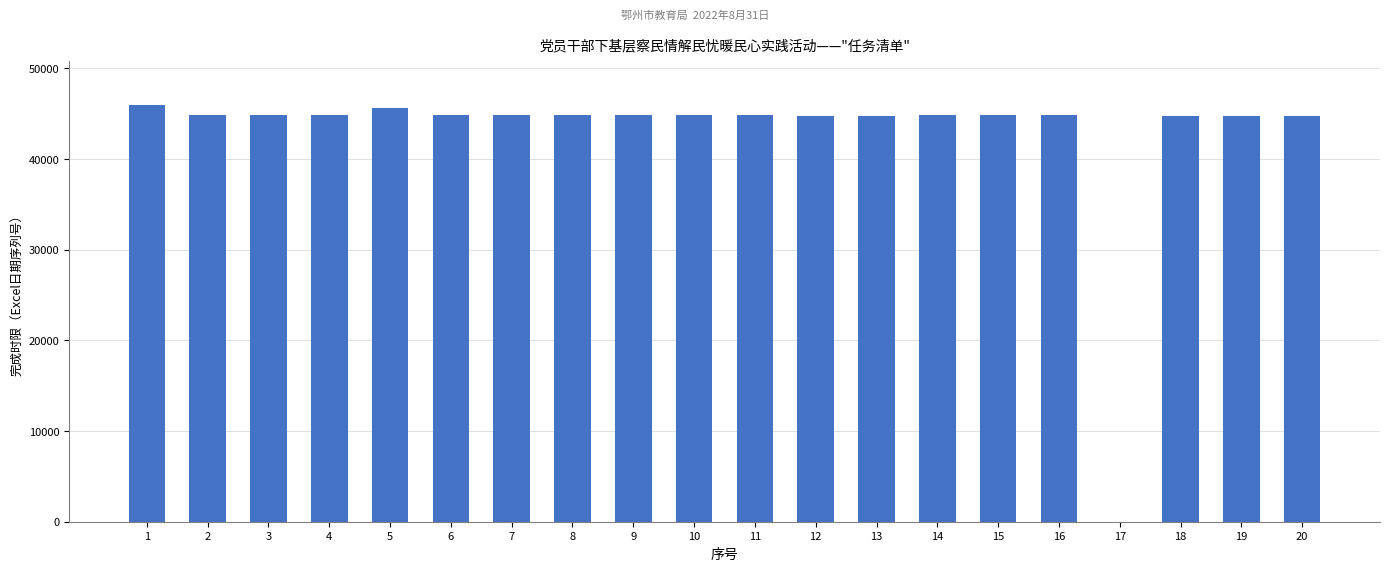

What is the sum of all values?

854365